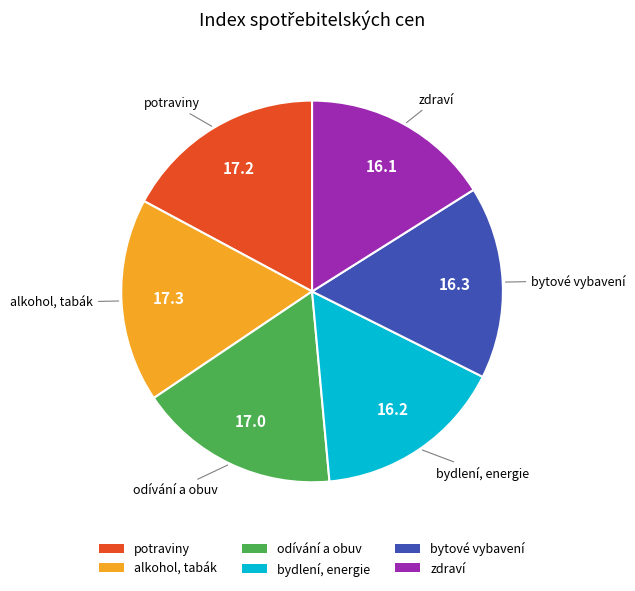

Count the number of slices in the pie.

6